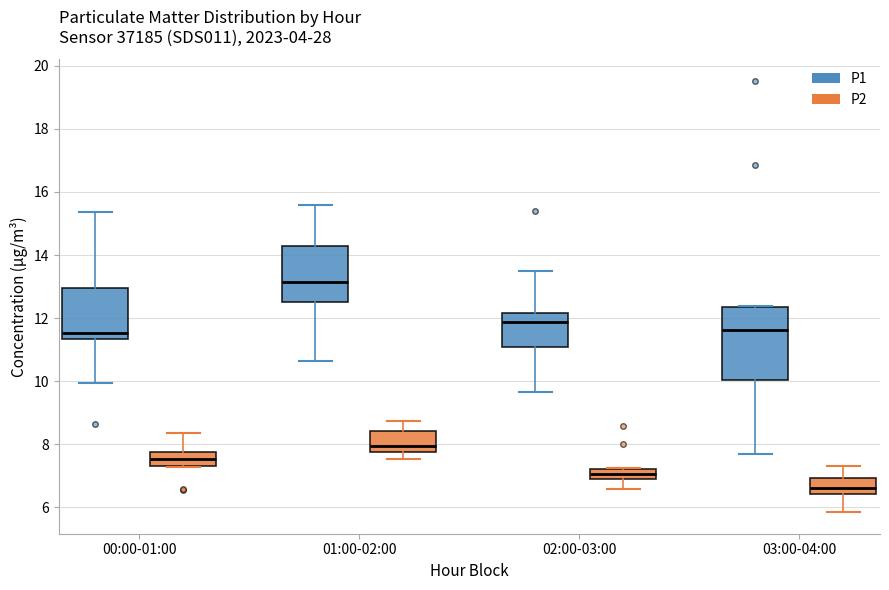

Which box is the tallest, from its lower edge to its upper edge?

03:00-04:00 (P1)